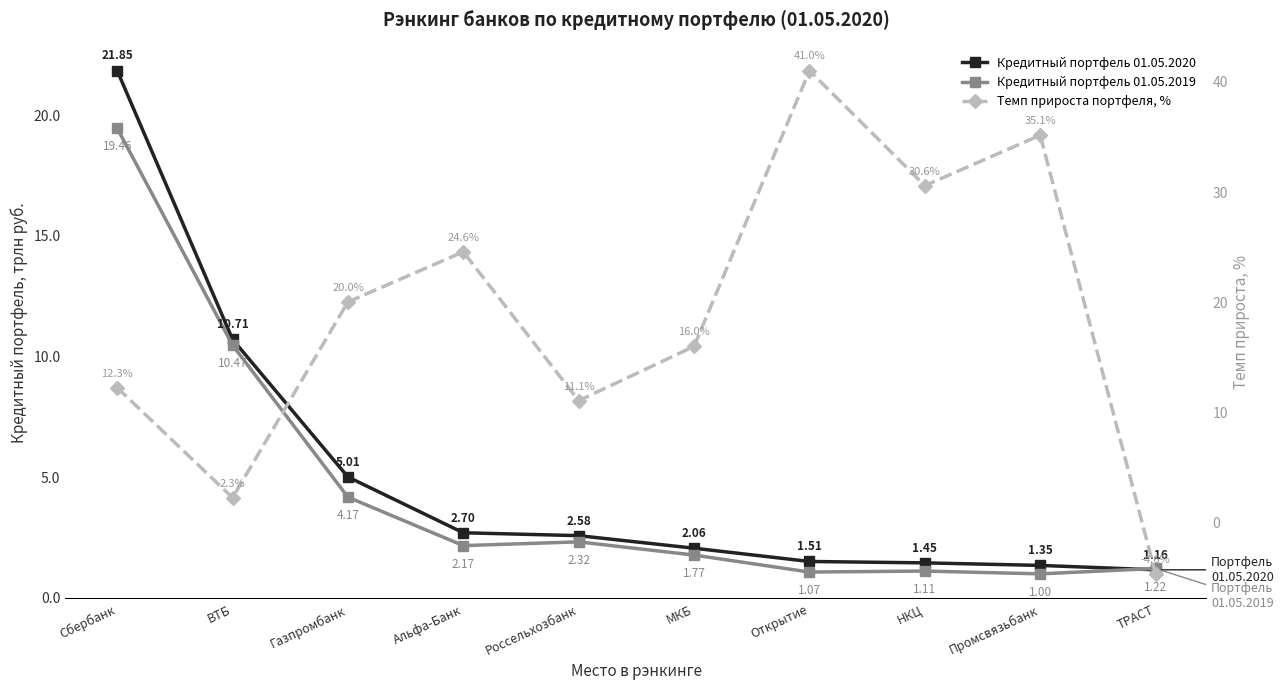

What are all the series names shown in the legend?

Кредитный портфель 01.05.2020, Кредитный портфель 01.05.2019, Темп прироста портфеля, %